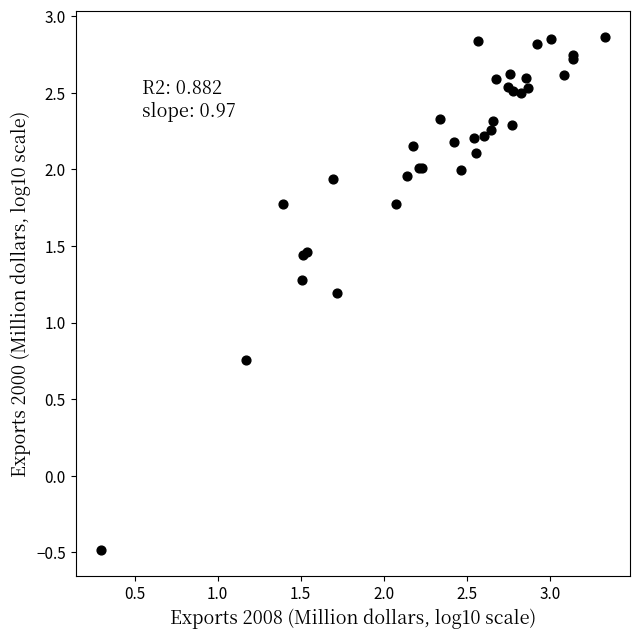

What Y value in the scatter plot is closest to 1?

1.2